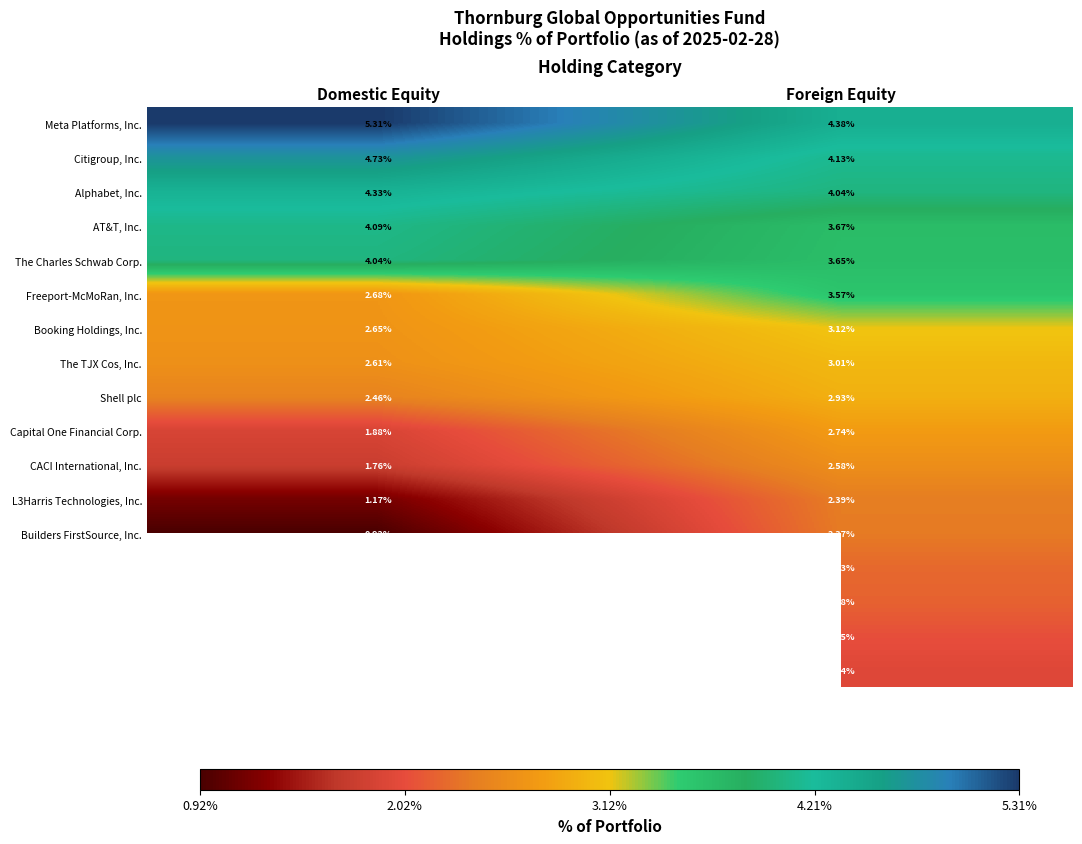

What is the total value across all series at Foreign Equity?

51.0